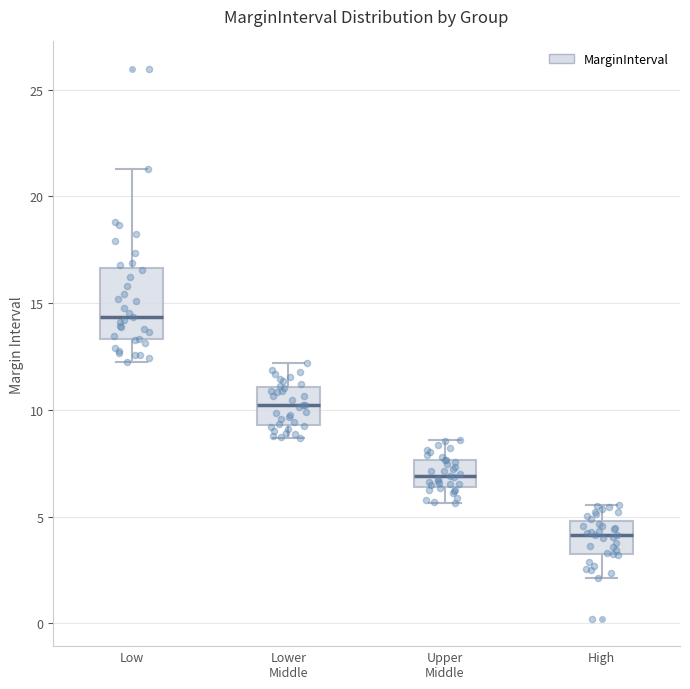

Comparing the boxes themselves (not the whiskers), which one is the tallest?

Low